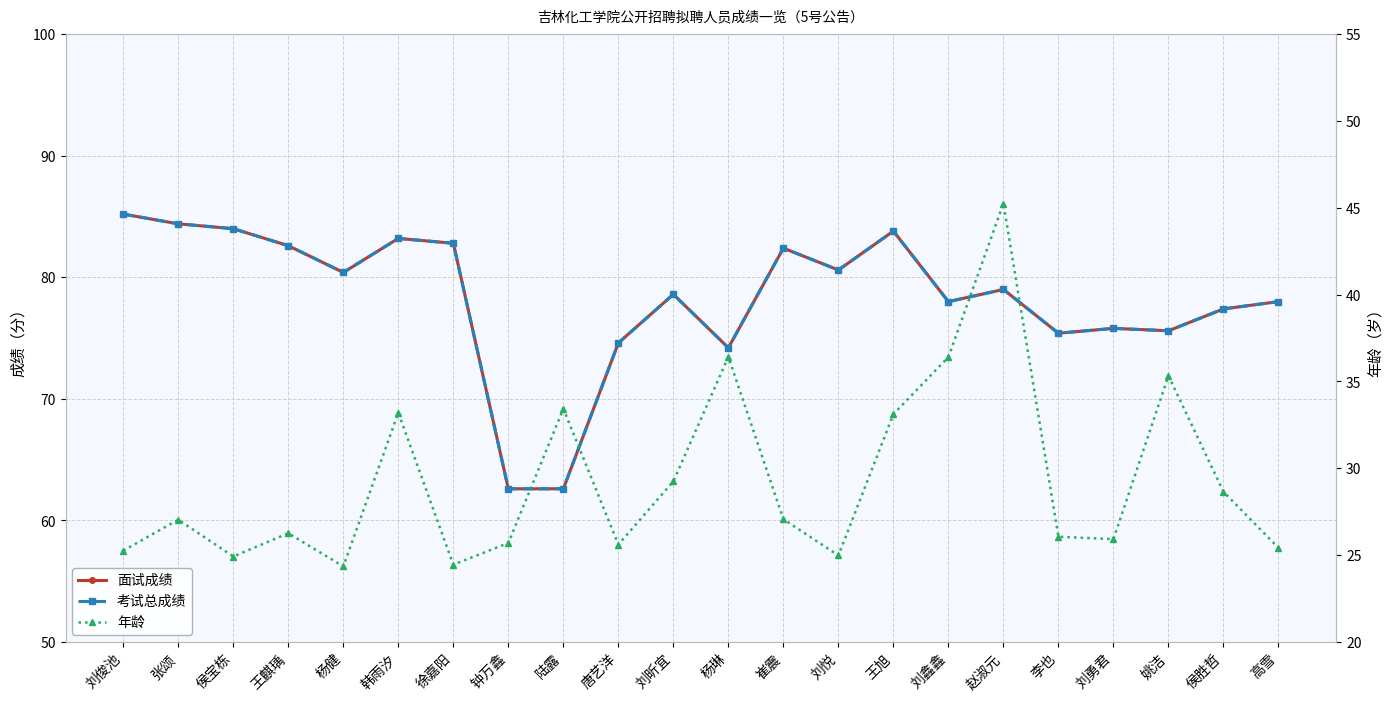

At which category does 面试成绩 reach its first local valley?

杨健